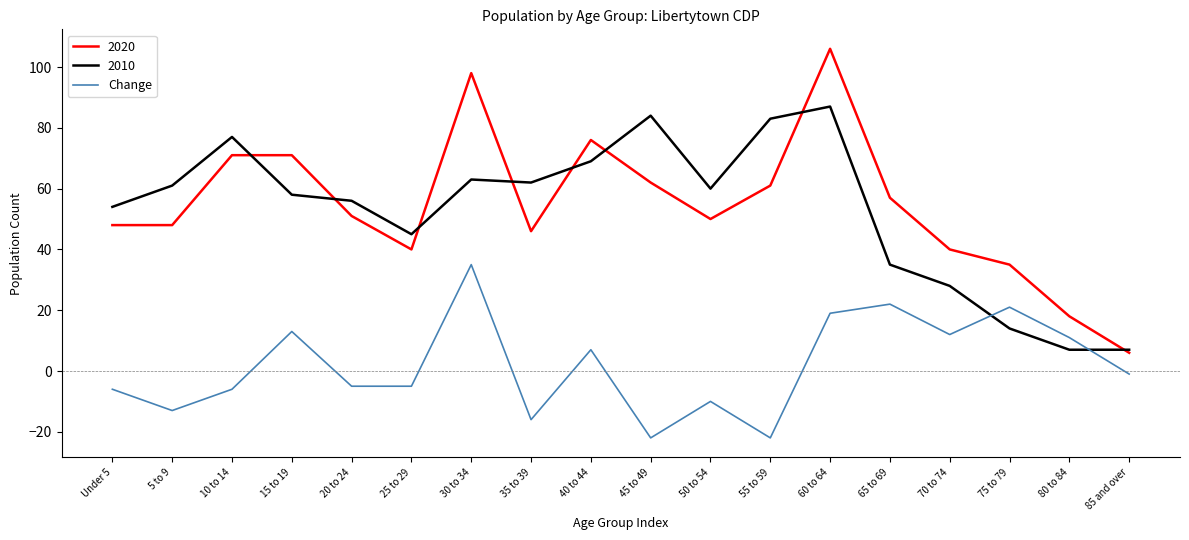

How many series are shown in this chart?

3